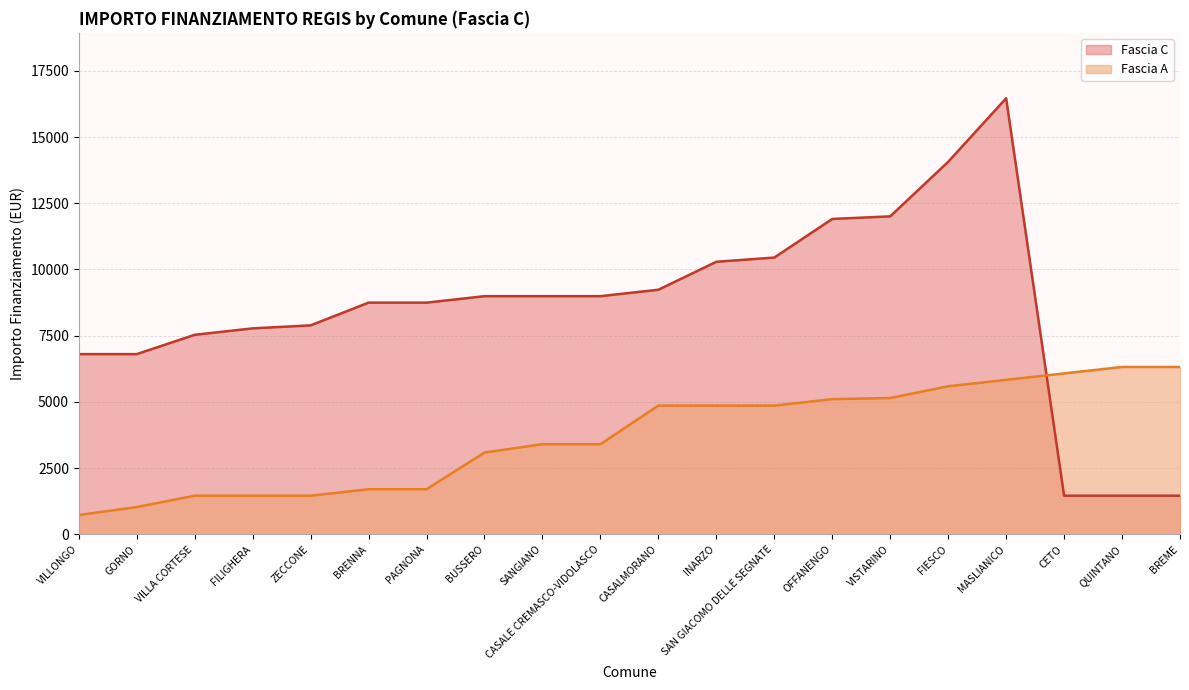

What position from the left is INARZO?

12